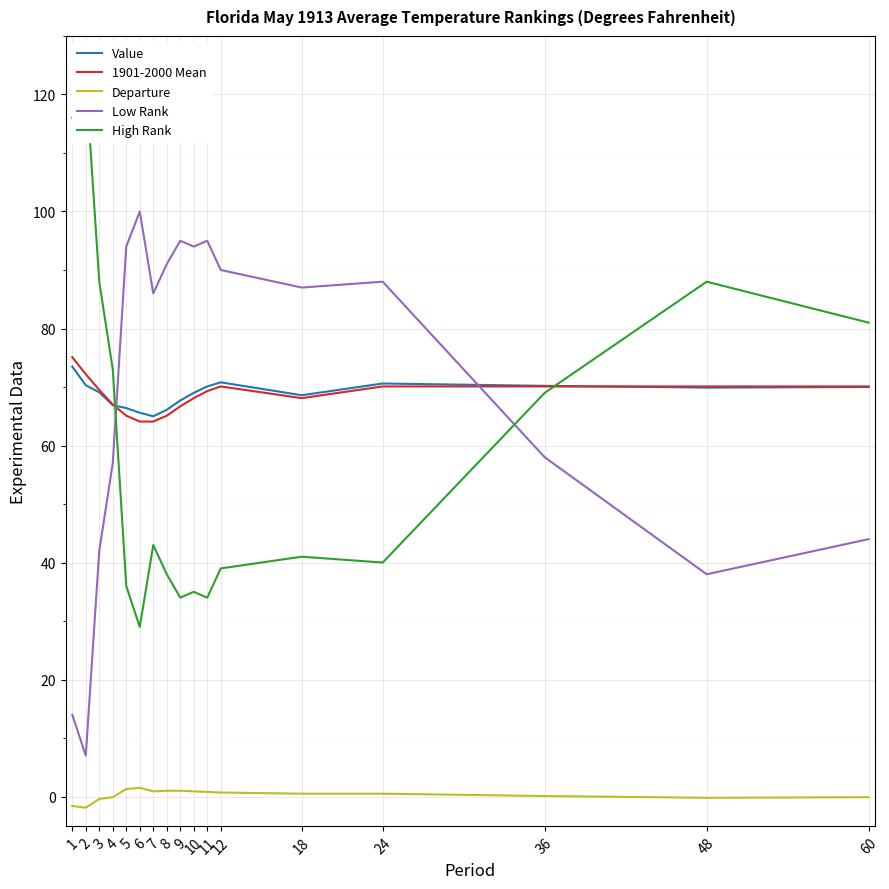

Reading right to left, extract all data points from this chart.

Value: 70.0	69.9	70.2	70.6	68.6	70.8	70.1	69.0	67.7	66.1	65.0	65.6	66.4	66.9	69.1	70.3	73.5
1901-2000 Mean: 70.1	70.1	70.1	70.1	68.1	70.1	69.3	68.1	66.7	65.1	64.1	64.1	65.1	67.0	69.5	72.2	75.1
Departure: -0.1	-0.2	0.1	0.5	0.5	0.7	0.8	0.9	1.0	1.0	0.9	1.5	1.3	-0.1	-0.4	-1.9	-1.6
Low Rank: 44.0	38.0	58.0	88.0	87.0	90.0	95.0	94.0	95.0	91.0	86.0	100.0	94.0	57.0	42.0	7.0	14.0
High Rank: 81.0	88.0	69.0	40.0	41.0	39.0	34.0	35.0	34.0	38.0	43.0	29.0	36.0	73.0	88.0	123.0	116.0